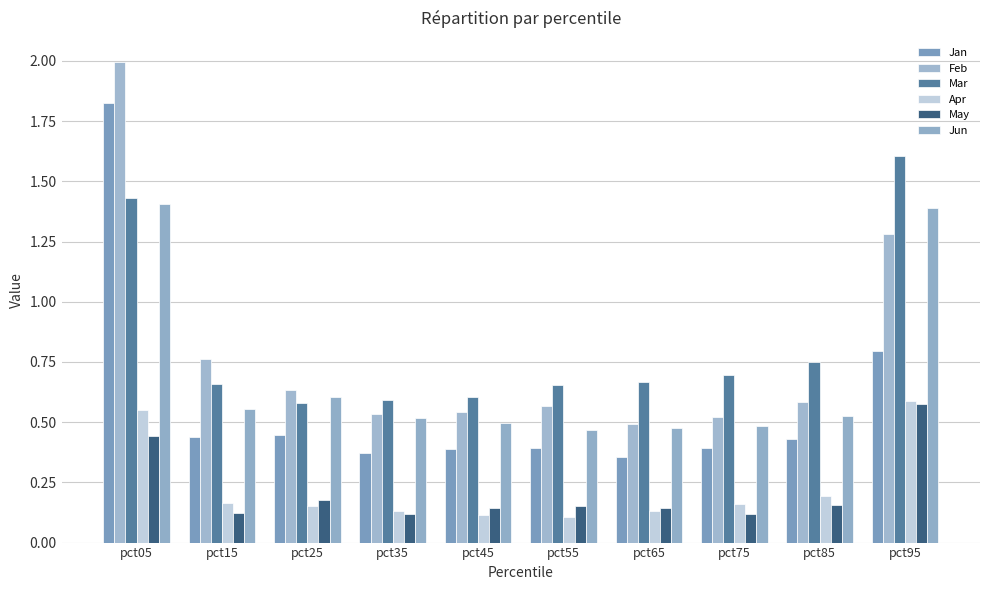

Rank the series at pct35 from lowest to highest value.

May, Apr, Jan, Jun, Feb, Mar